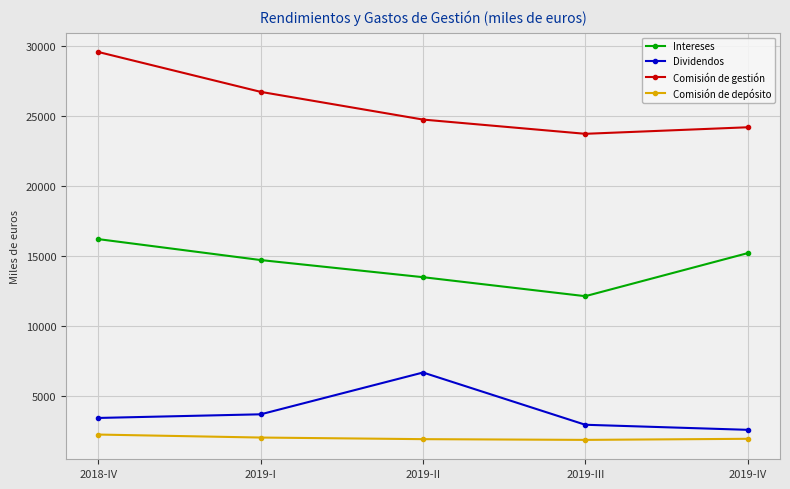

True or false: Dividendos and Comisión de gestión intersect in this chart.

False